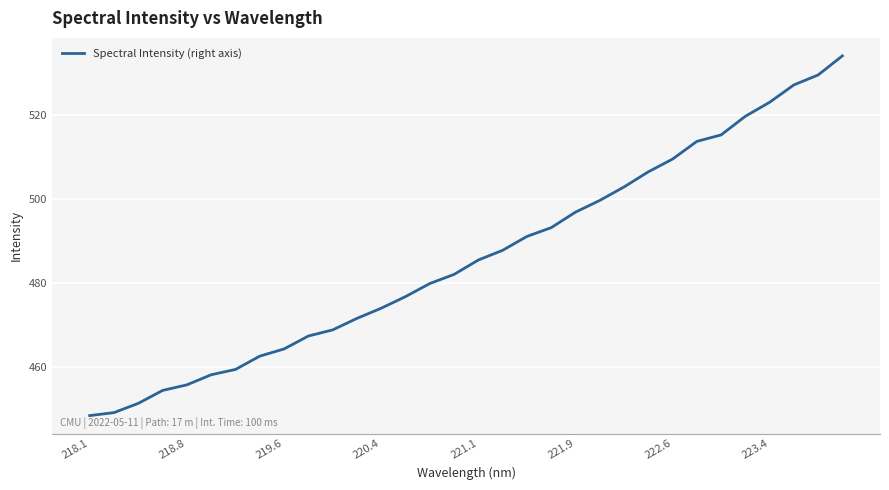

What is the greatest value displayed?

534.2